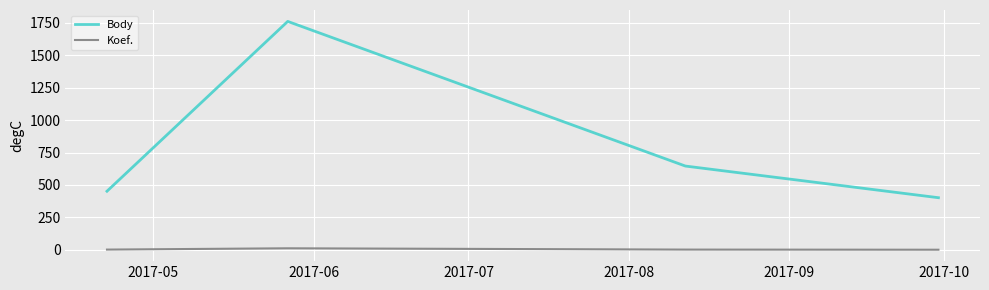

Which series has the largest range (max minus min)?

Body